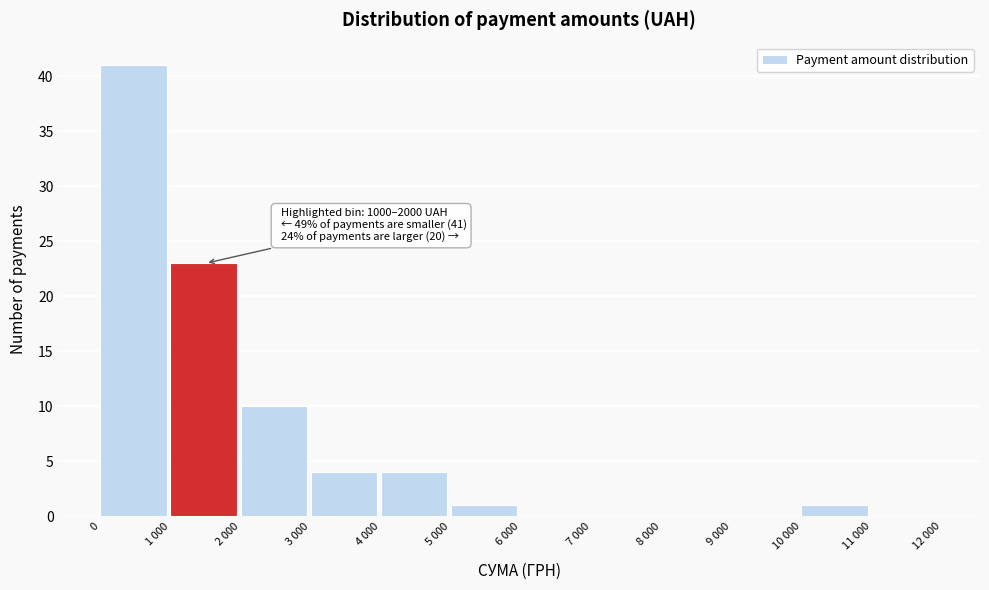

Reading left to right, list all the values displayed in this chart.

0=41	1 000=23	2 000=10	3 000=4	4 000=4	5 000=1	6 000=0	7 000=0	8 000=0	9 000=0	10 000=1	11 000=0